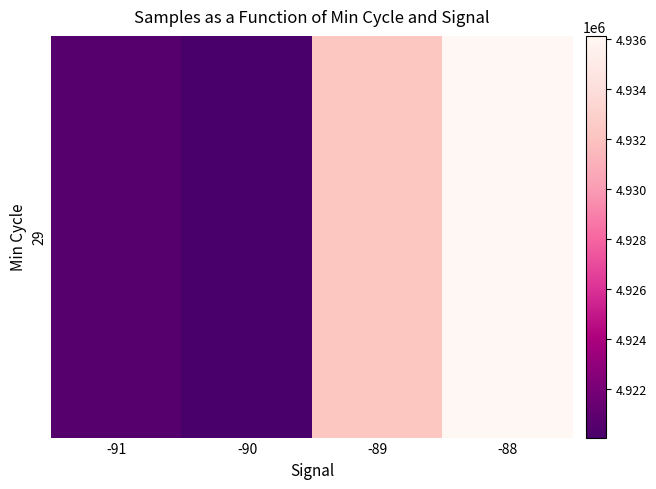

Which label corresponds to the smallest value in the chart?

-90